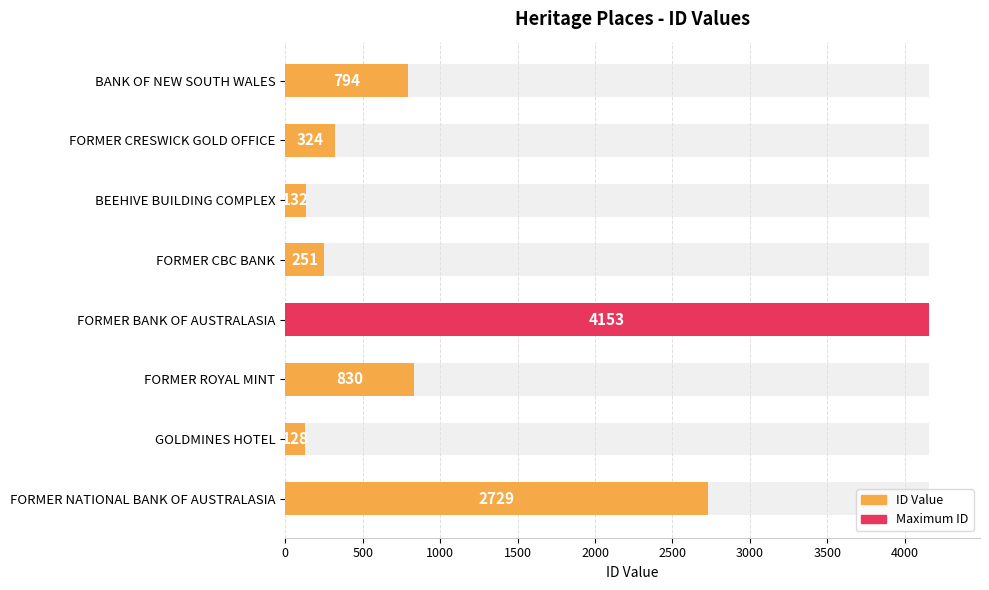

What is the value of the 5th bar from the left?

4153